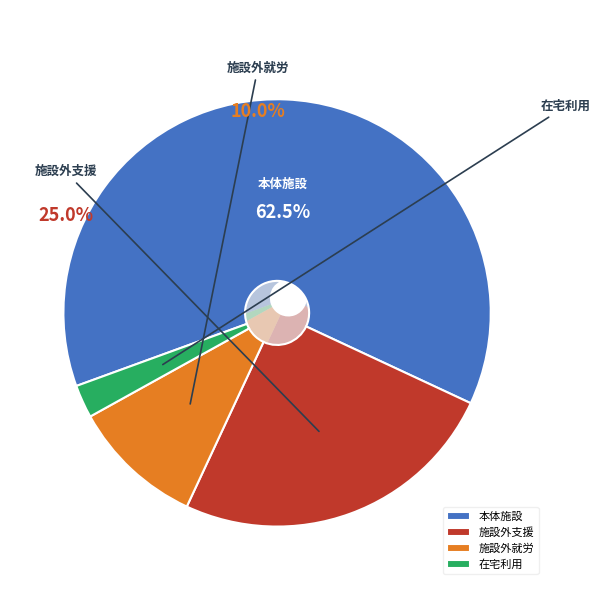

Is there any slice that represents more than half of the pie?

Yes